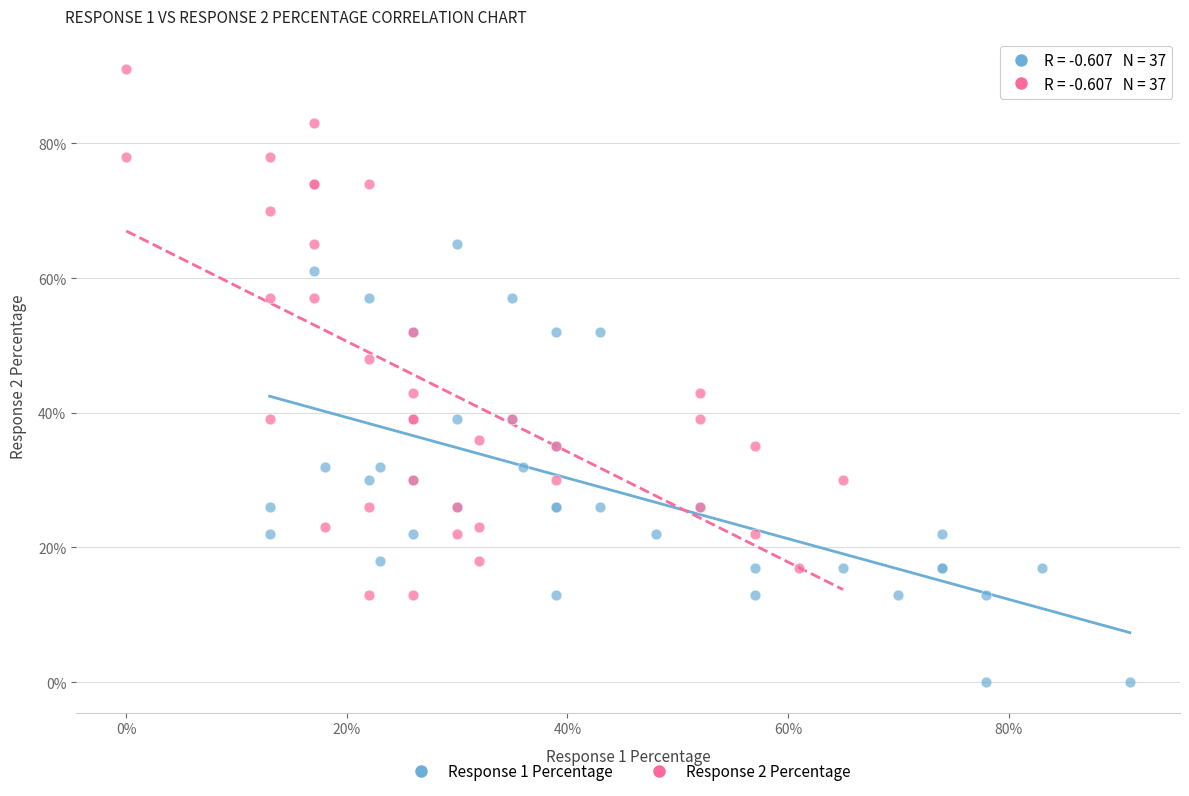

Which series has the widest spread of Y values?

Response 2 Percentage